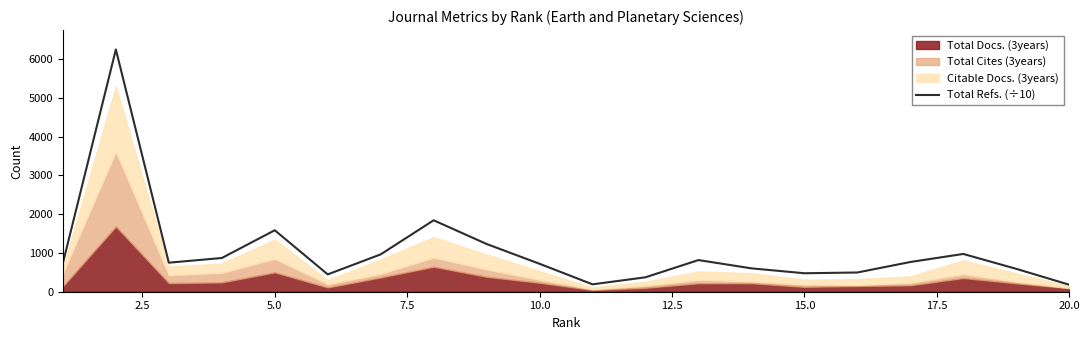

What is the maximum value shown in the chart?

6251.3